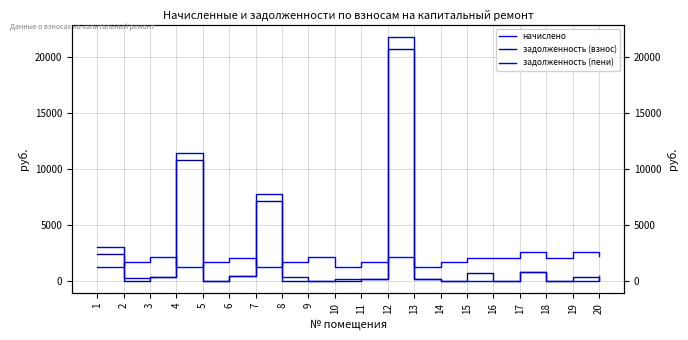

Where does the задолженность (взнос) series first go above 227?

1